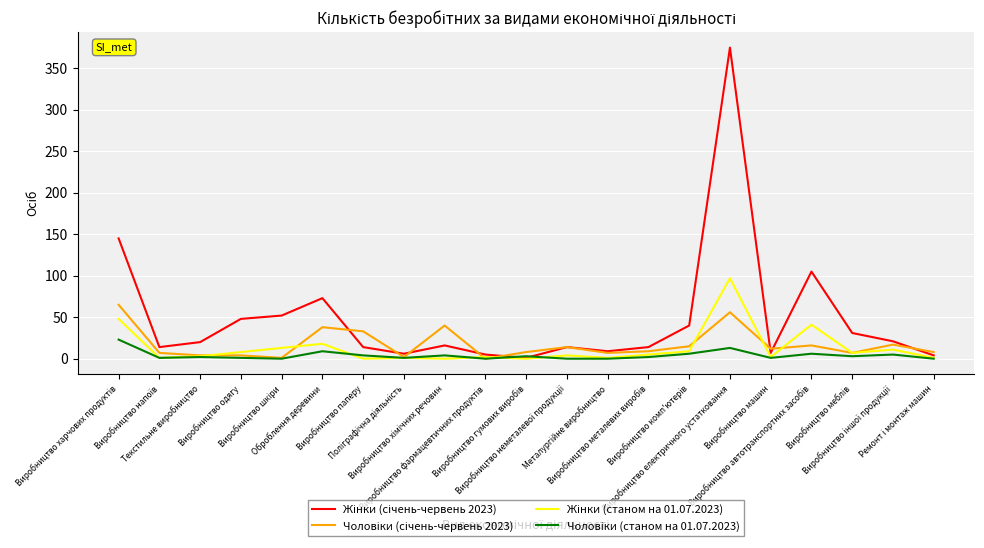

How many interior local peaks does the Жінки (січень-червень 2023) series have?

5